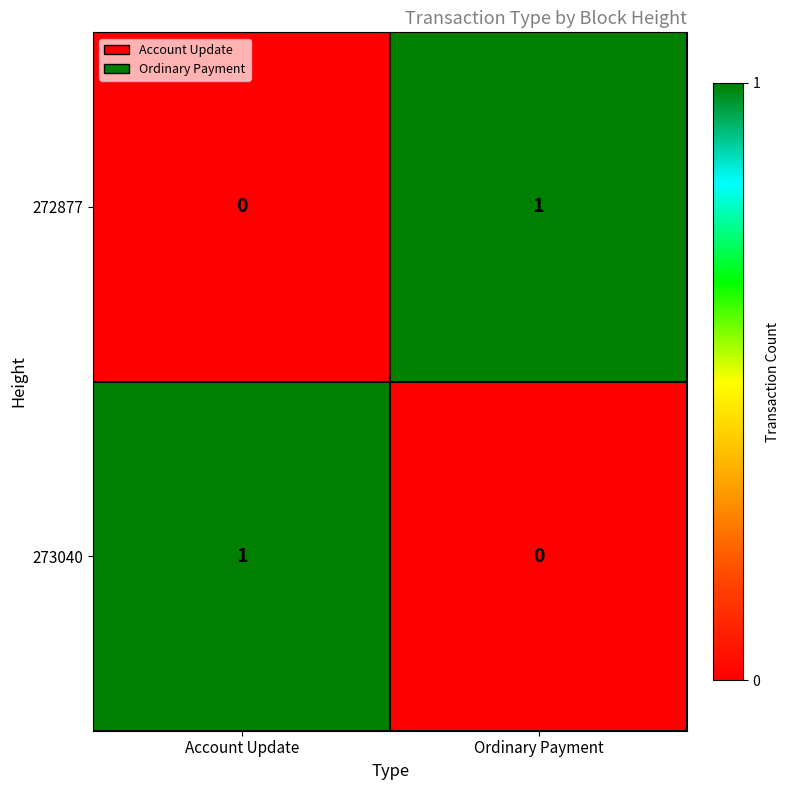

The value of 272877 at Ordinary Payment is 0. True or false?

False